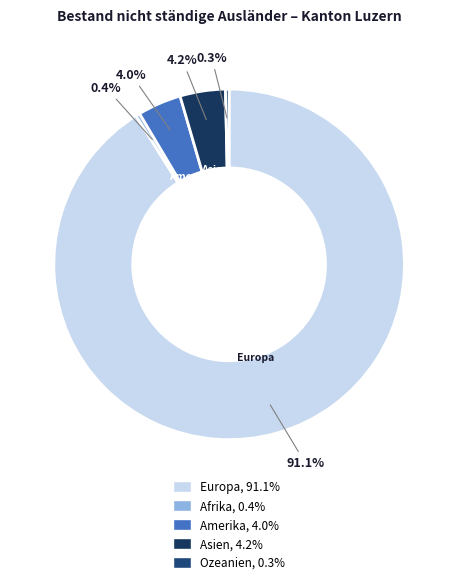

The Ozeanien slice represents 14% of the pie. True or false?

False